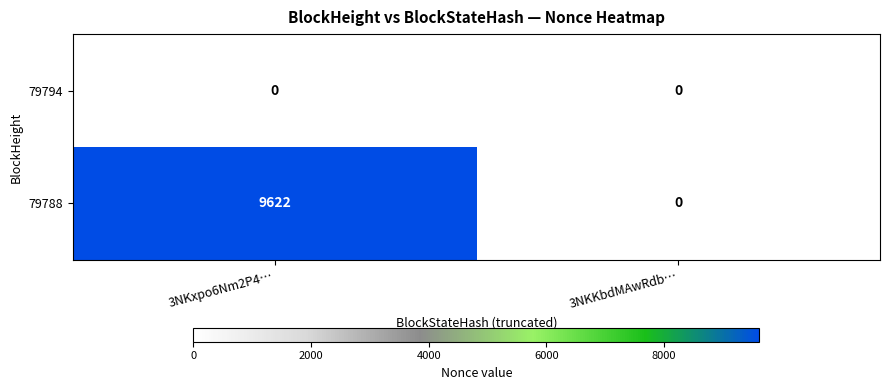

List the series in order of their peak value, lowest first.

79794, 79788